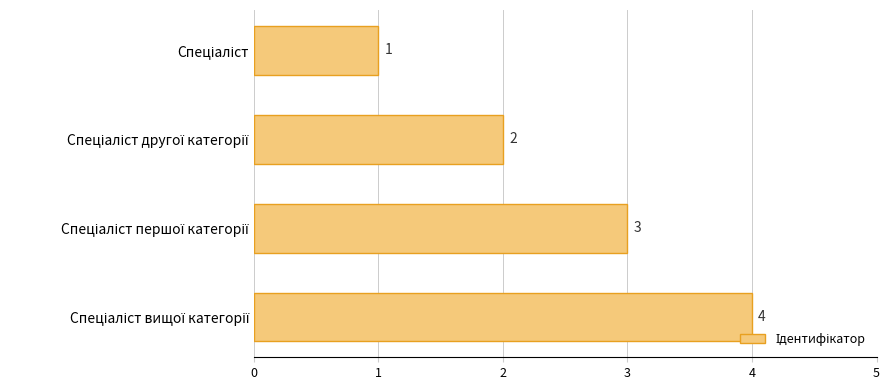

What is the difference between the second highest and minimum values?

2